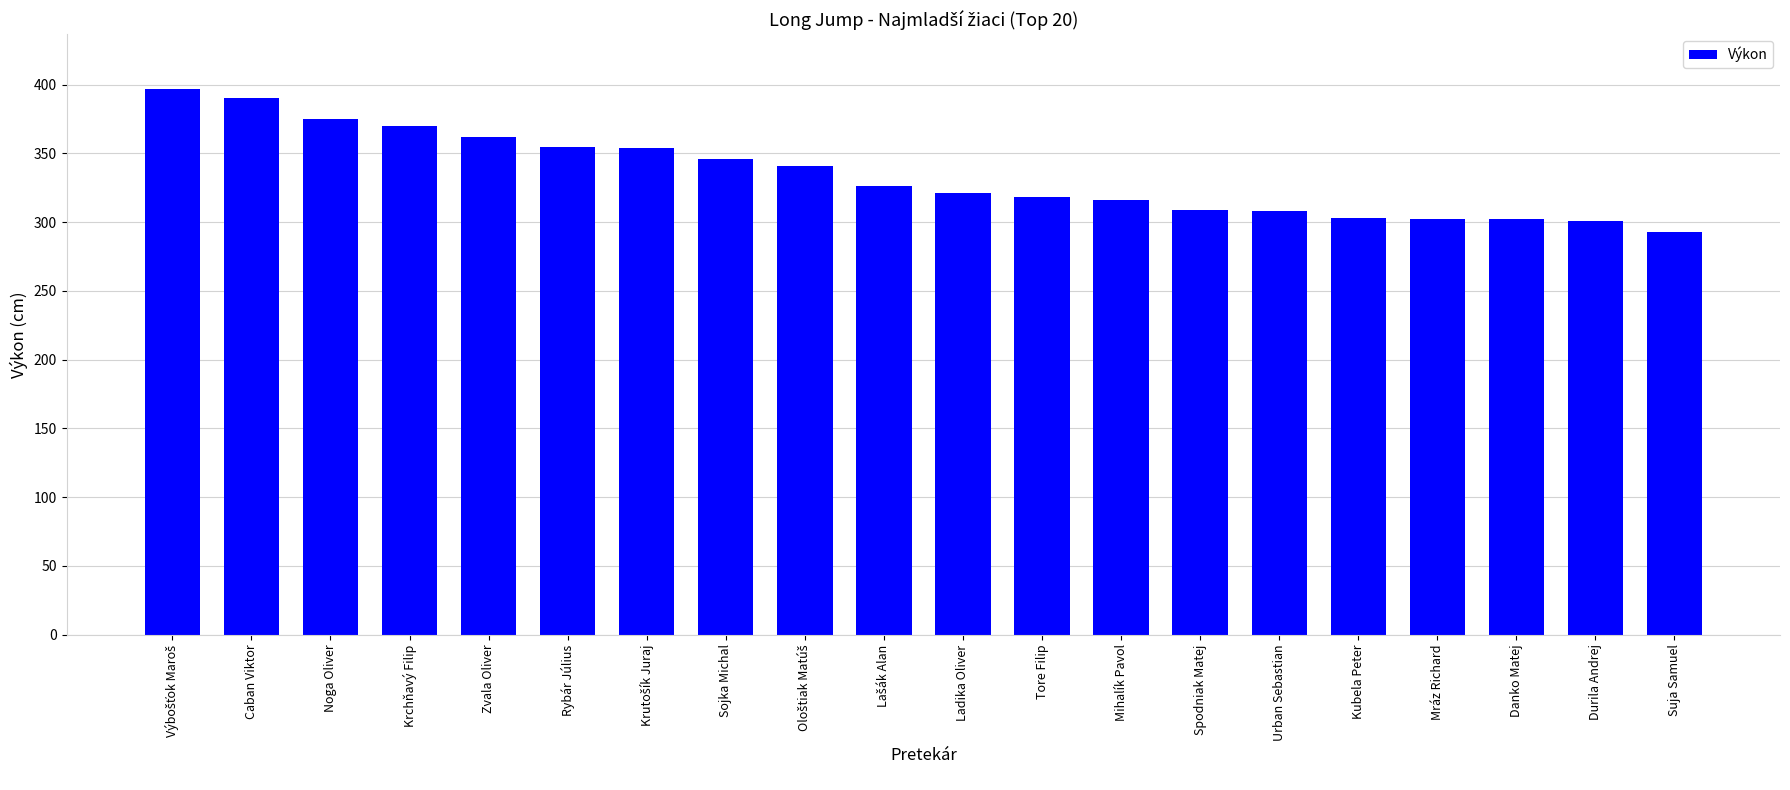

How many data points does each series have?

20